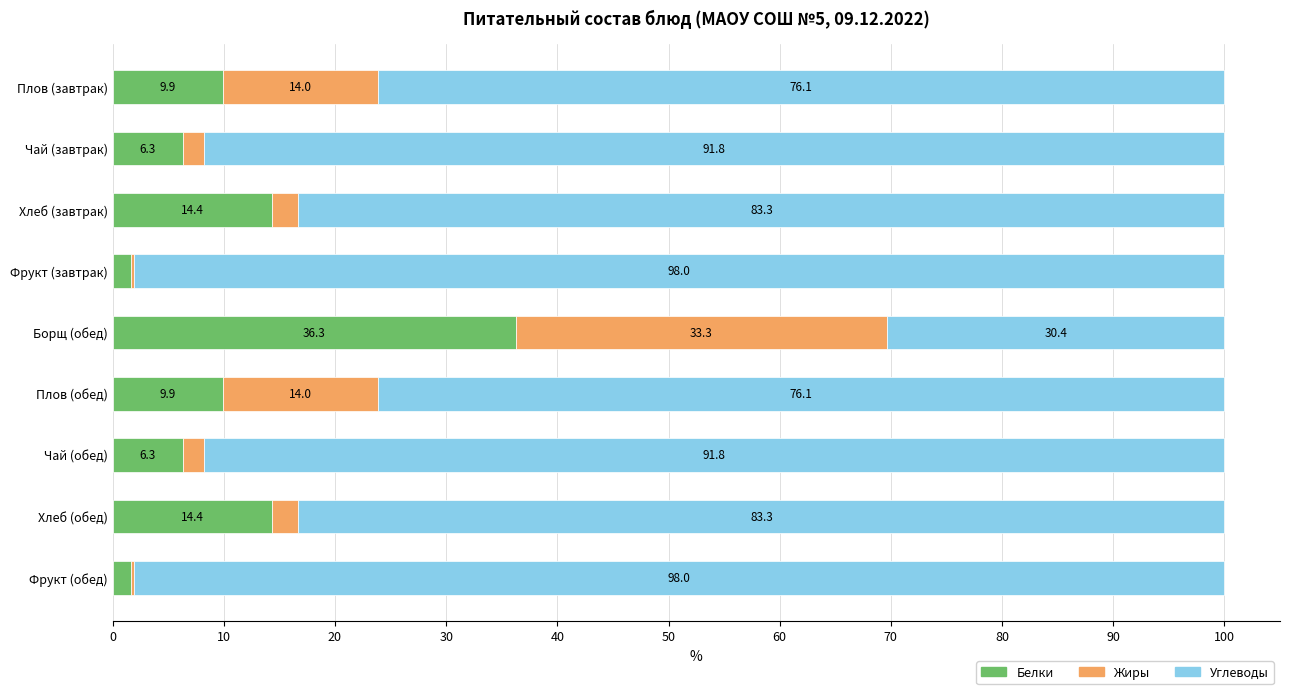

What is the total value across all series at Чай (завтрак)?

100.0